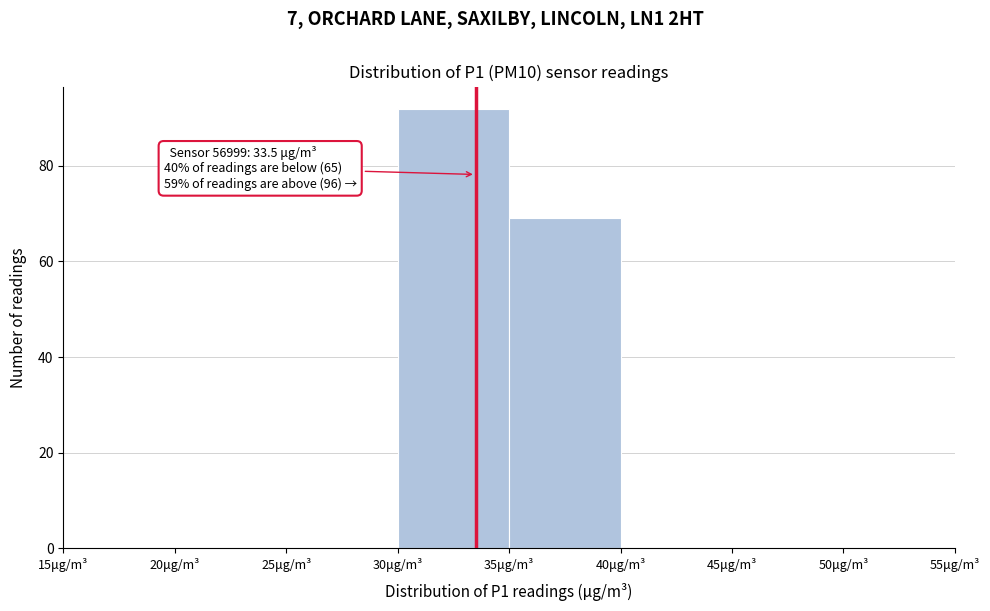

Which range on the x-axis has the tallest bar?

30 to 35